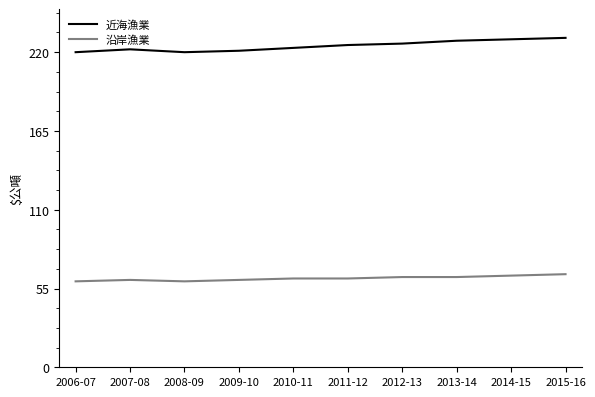

Which series has the largest total across all categories?

近海漁業